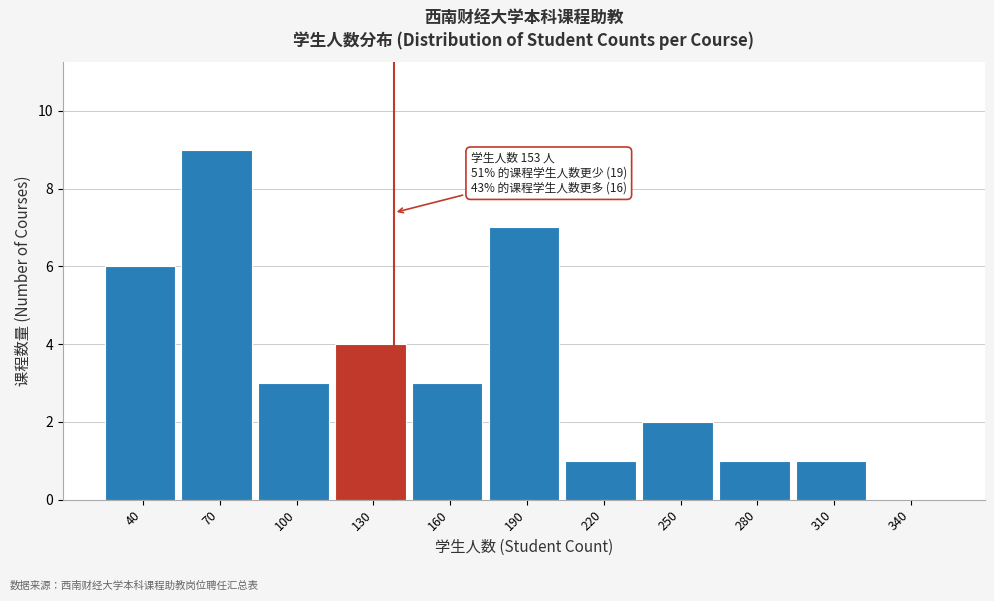

Reading left to right, extract all data points from this chart.

40=6	70=9	100=3	130=4	160=3	190=7	220=1	250=2	280=1	310=1	340=0